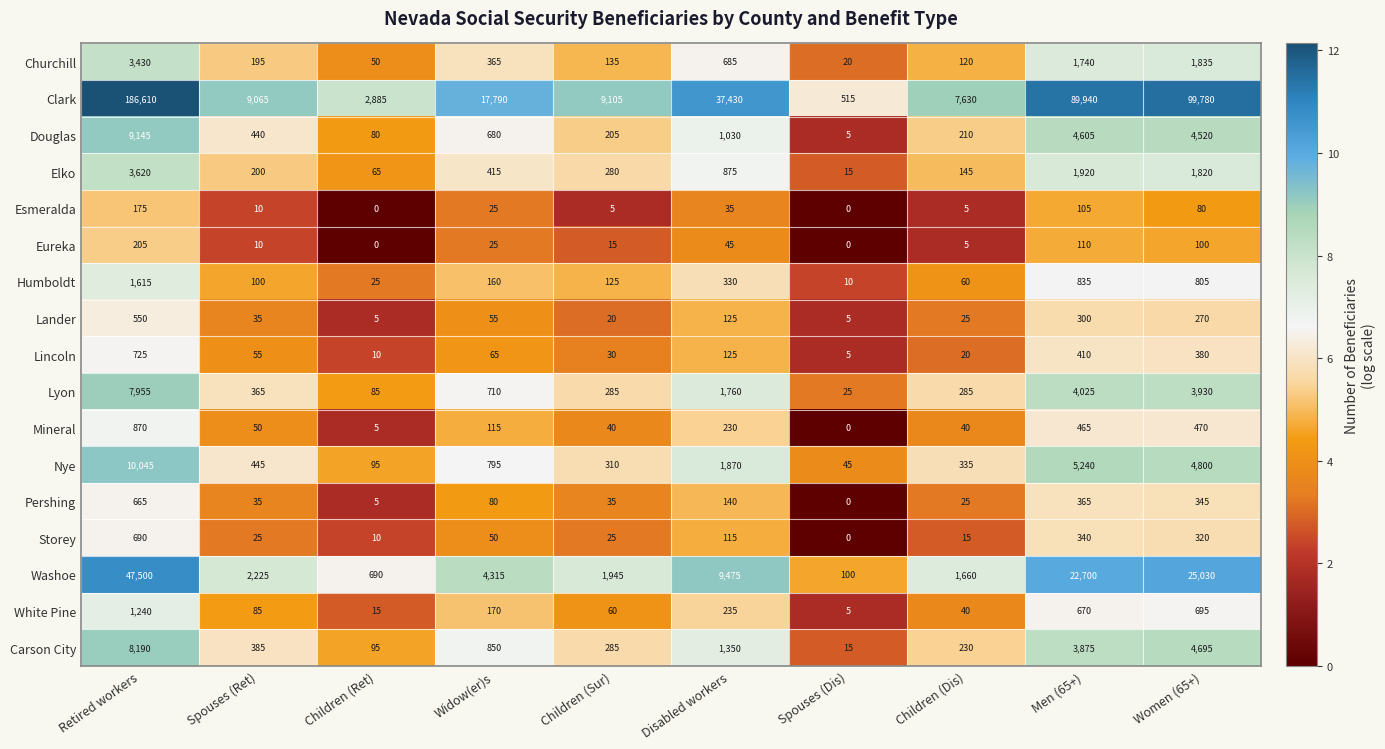

List the series in order of their peak value, highest first.

Clark, Washoe, Nye, Douglas, Carson City, Lyon, Elko, Churchill, Humboldt, White Pine, Mineral, Lincoln, Storey, Pershing, Lander, Eureka, Esmeralda